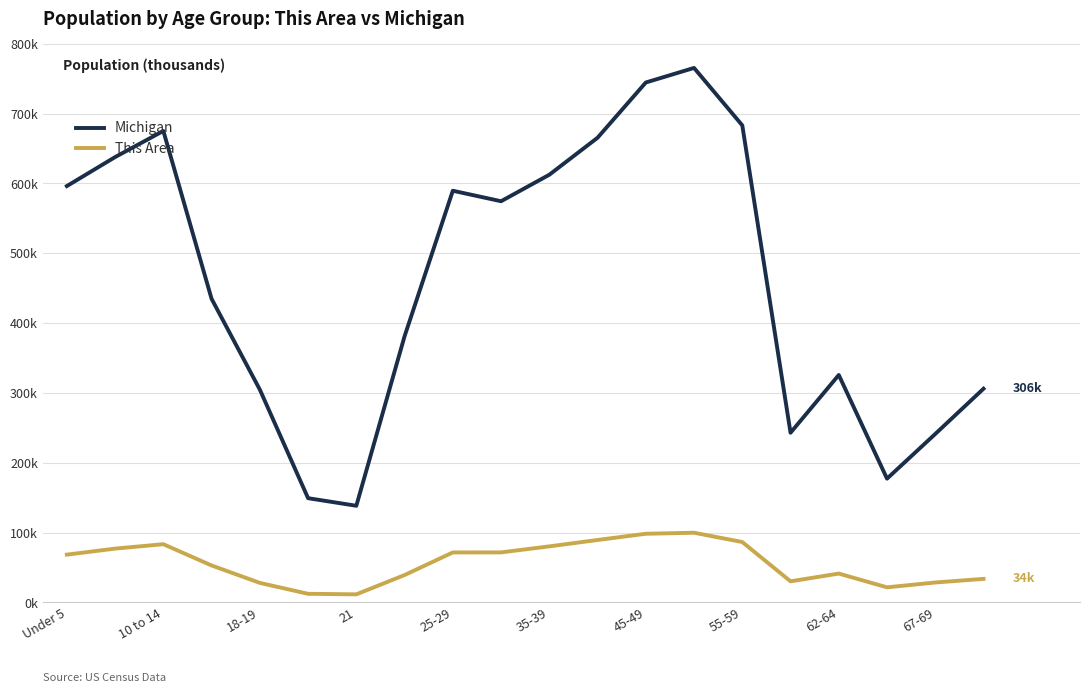

True or false: This Area and Michigan cross at least once.

False